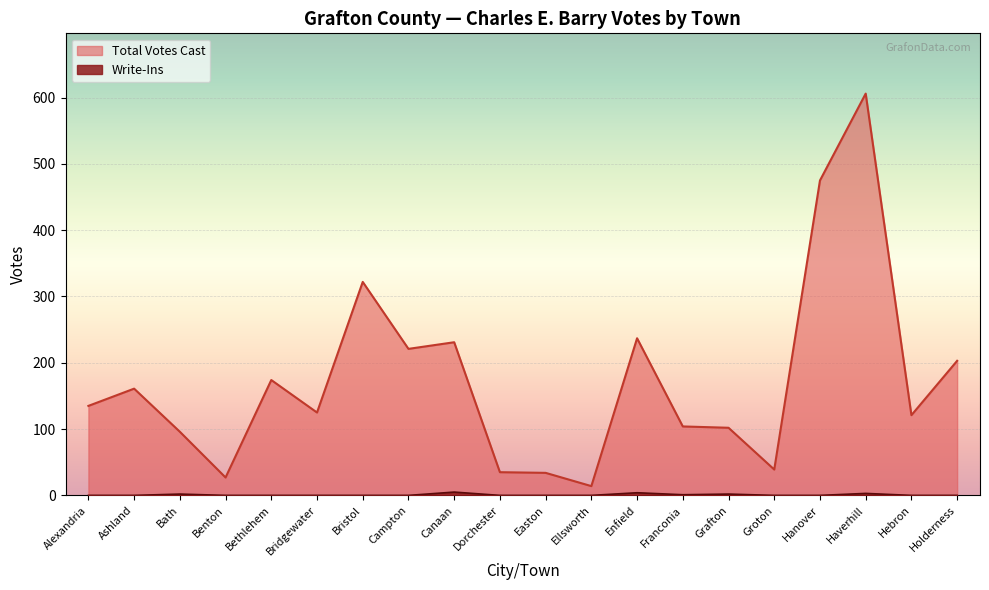

Between Bath and Grafton, which series saw the biggest shift?

Total Votes Cast